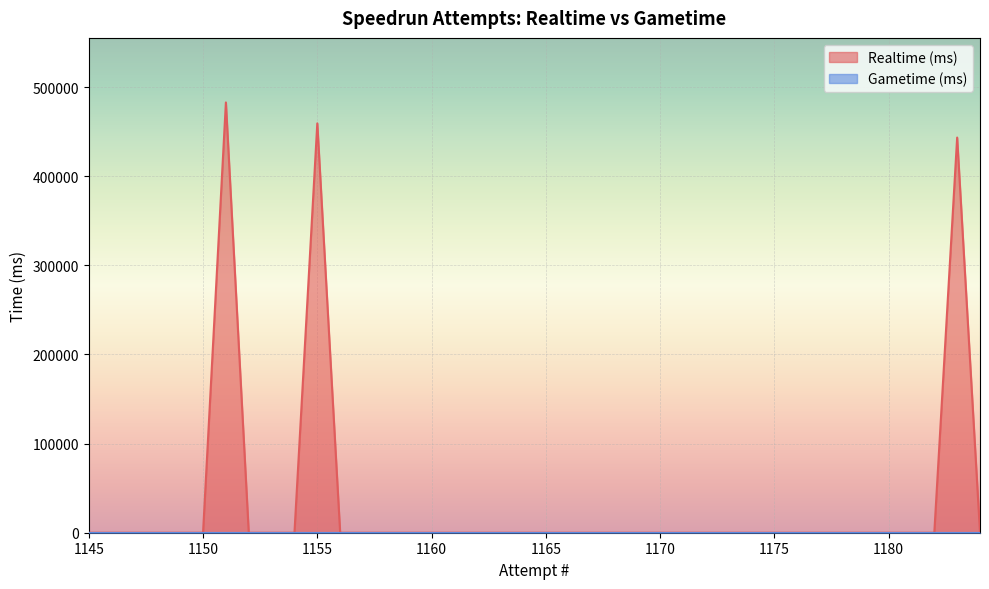

List the labels in order of value, largest first.

1151, 1155, 1183, 1184, 1182, 1181, 1180, 1179, 1178, 1177, 1176, 1175, 1174, 1173, 1172, 1171, 1170, 1169, 1168, 1167, 1166, 1165, 1164, 1163, 1162, 1161, 1160, 1159, 1158, 1157, 1156, 1154, 1153, 1152, 1150, 1149, 1148, 1147, 1146, 1145